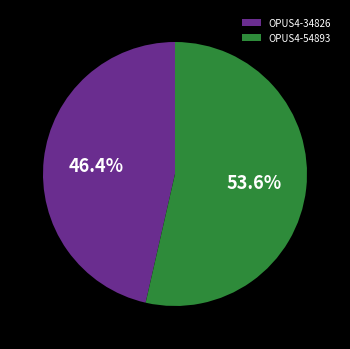

How much of the chart is everything except OPUS4-54893?

46.4%